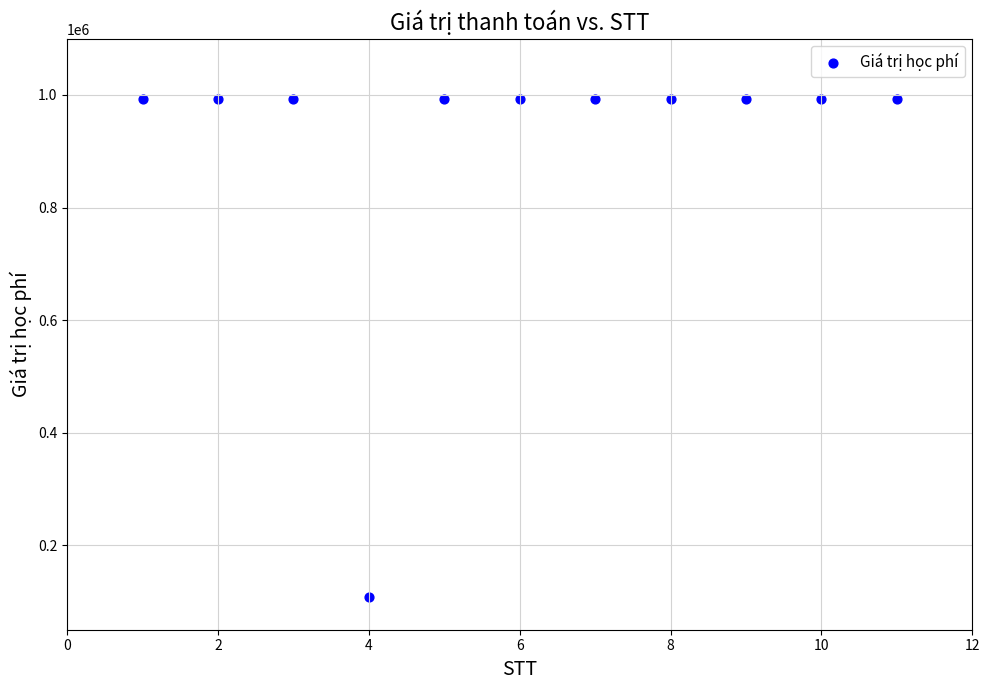

What is the average Y value?

911636